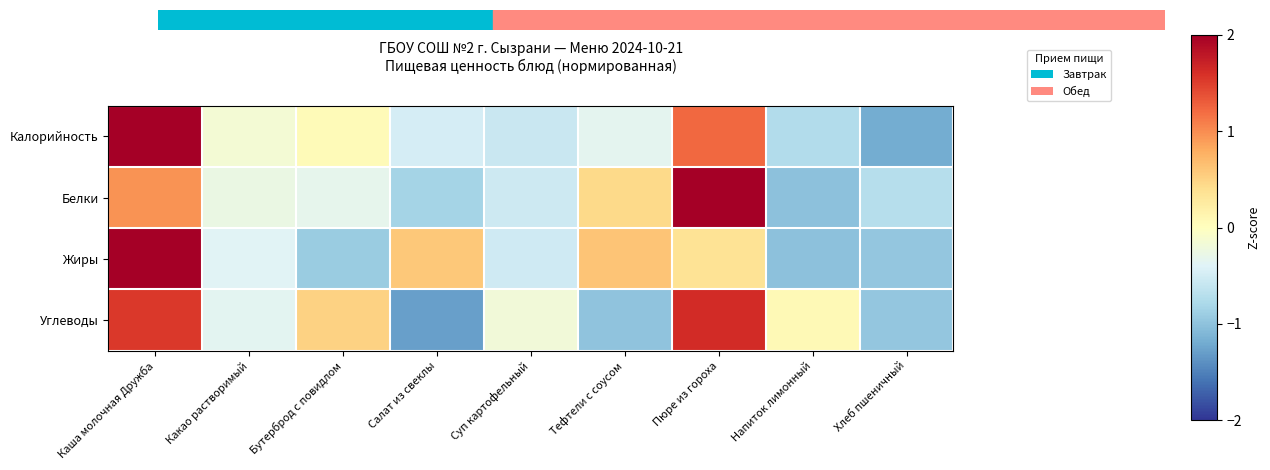

What is the maximum value shown in the chart?

2.3